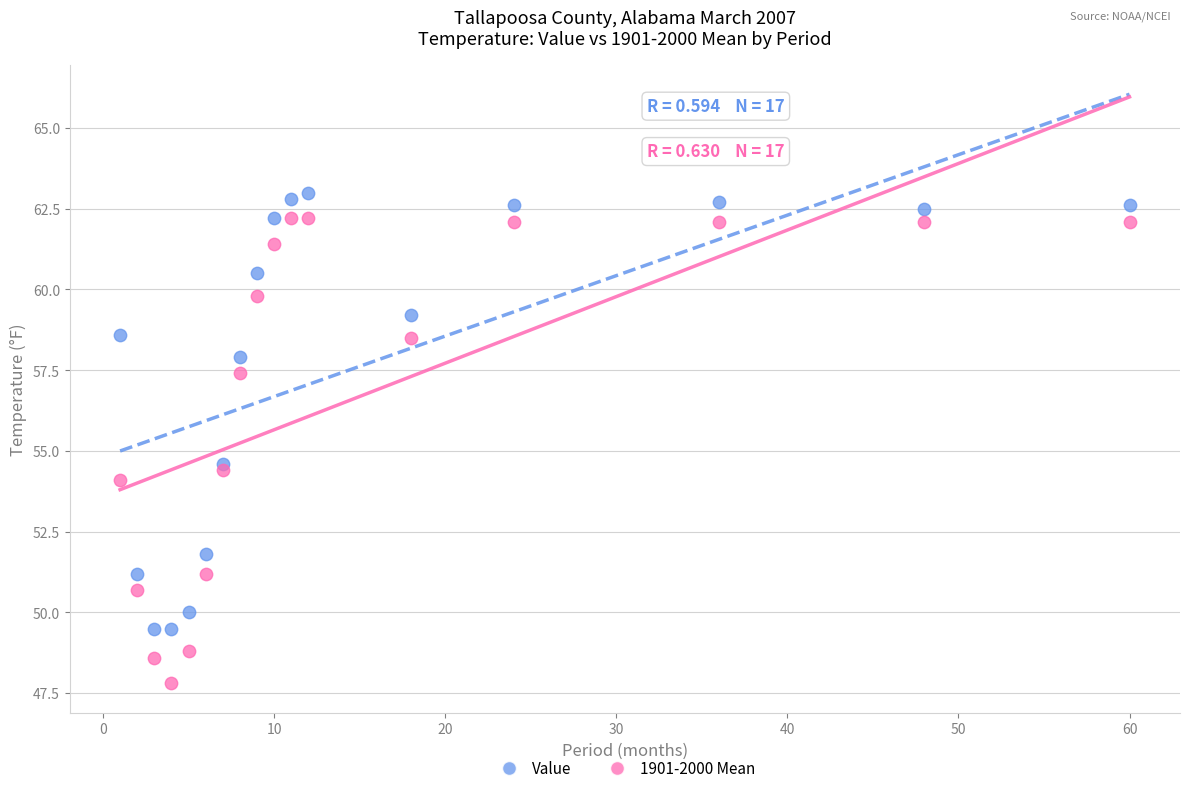

Which series has the largest Y range (max minus min)?

1901-2000 Mean